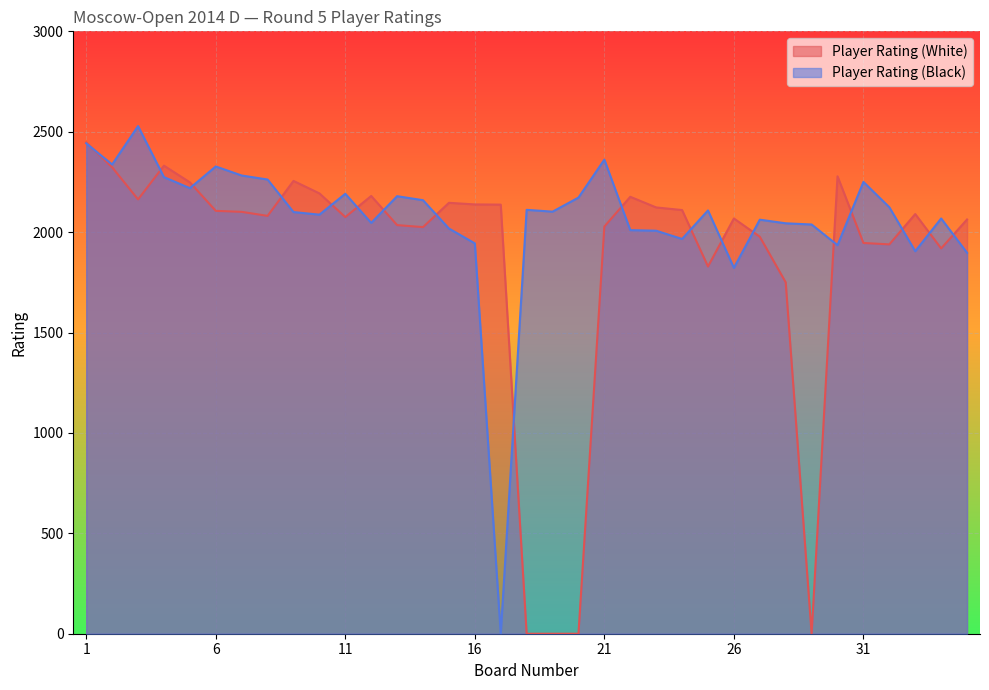

How many data points in Player Rating (White) are above 2090?

17